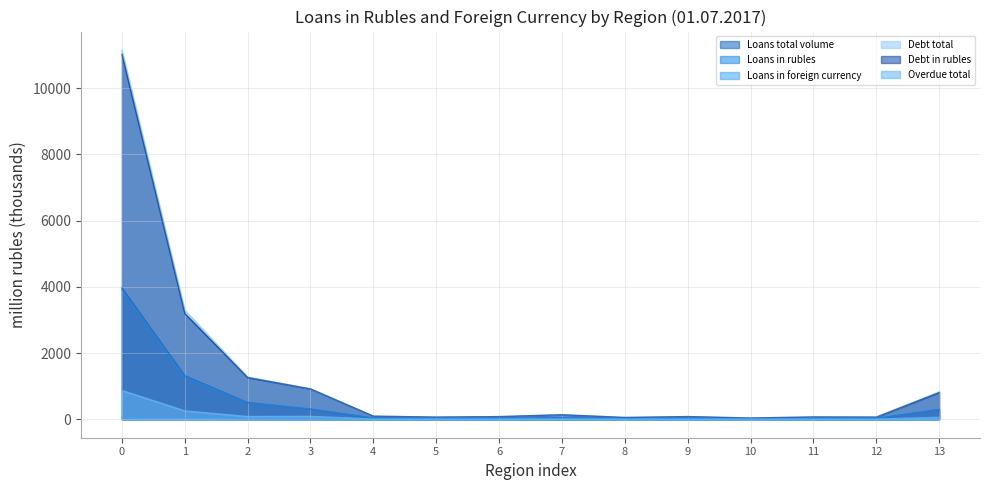

Which series has the widest spread of values?

Debt total